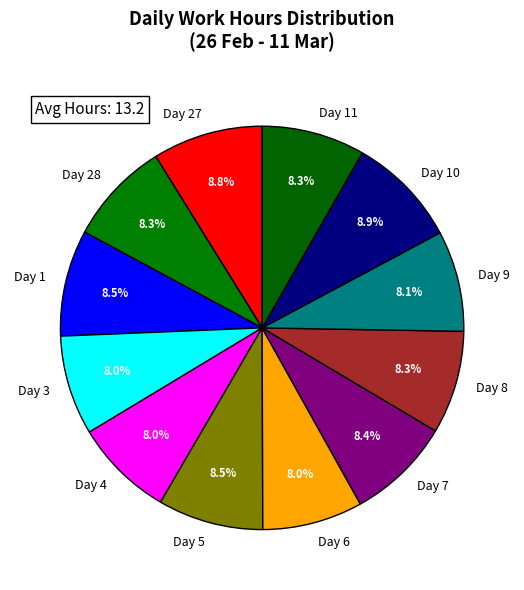

Count the number of slices in the pie.

12